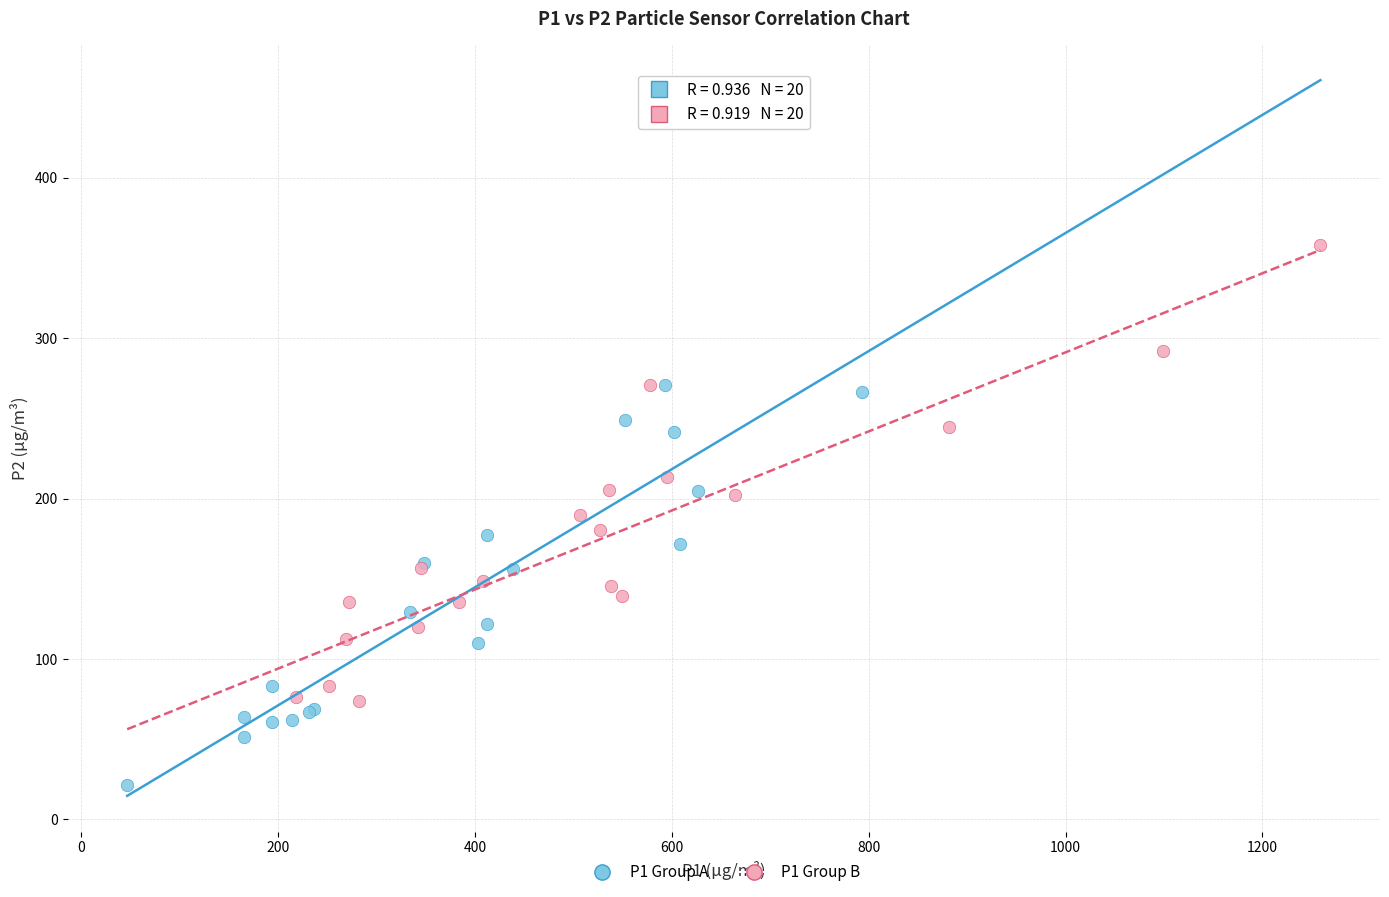

Which series contains the highest Y value?

P1 Group B